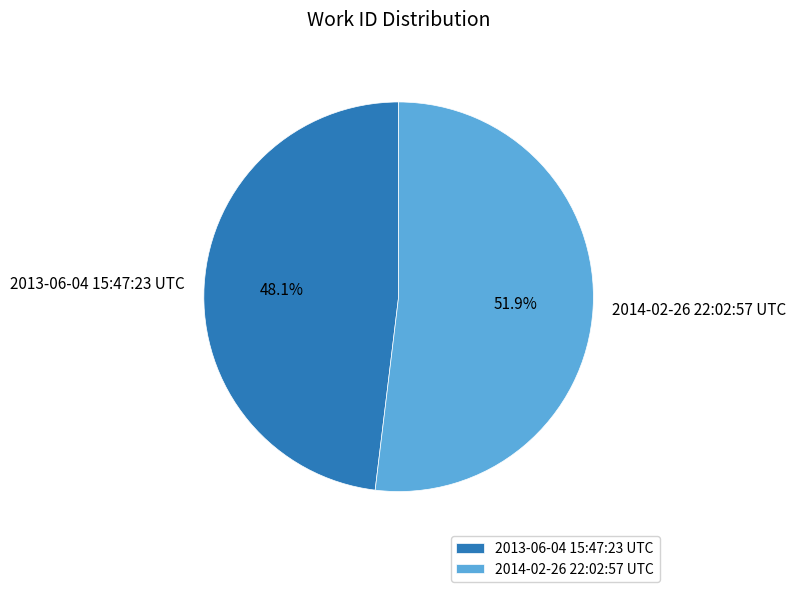

How many slices are in this pie chart?

2